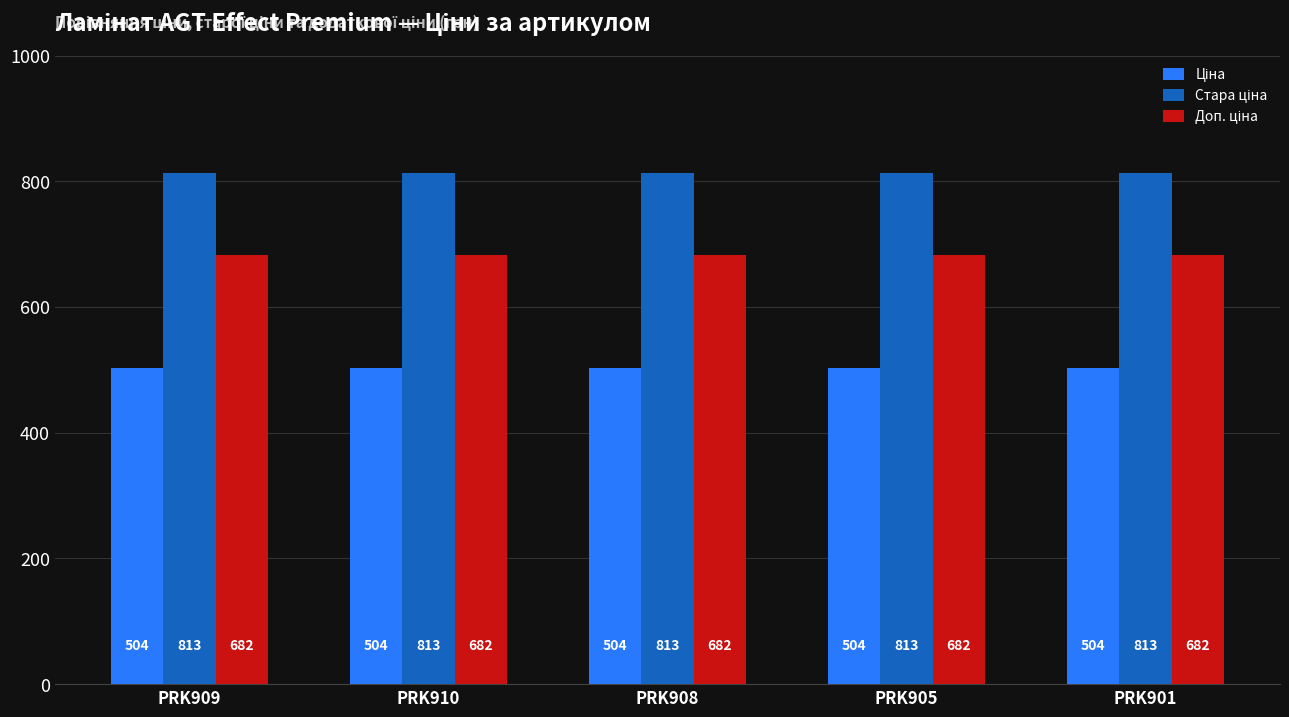

What is the smallest value displayed?

503.5